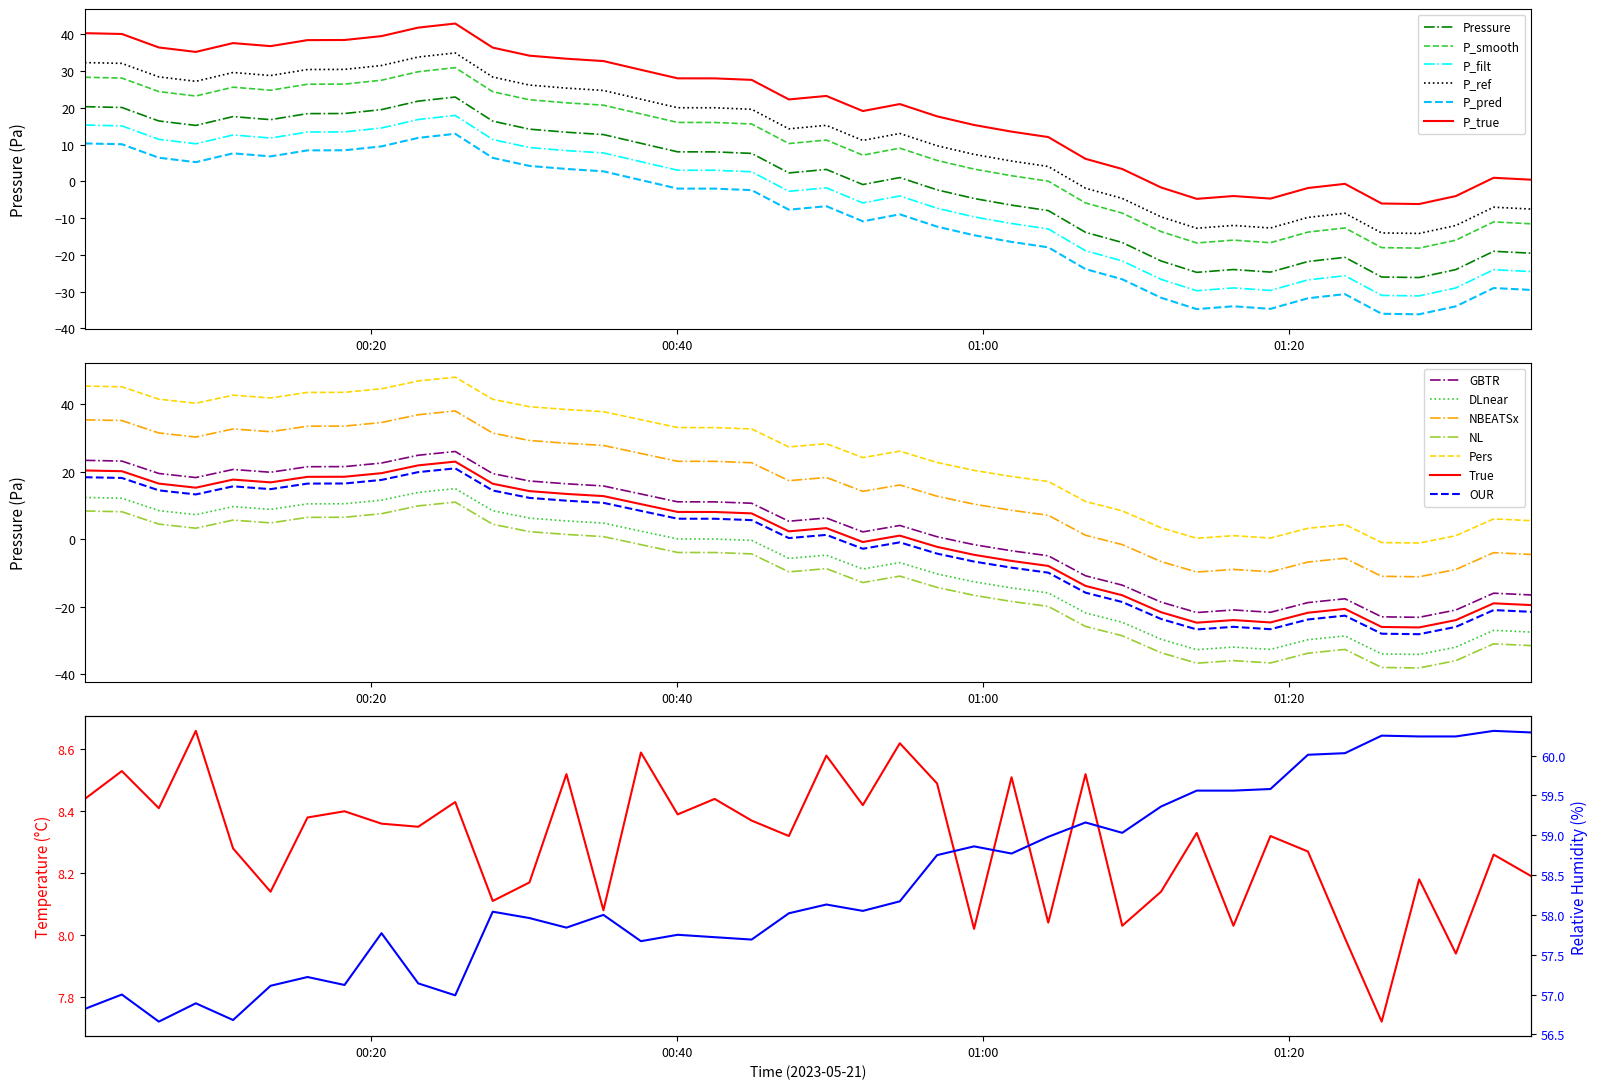

What is the average value of the temperature series?

8.3